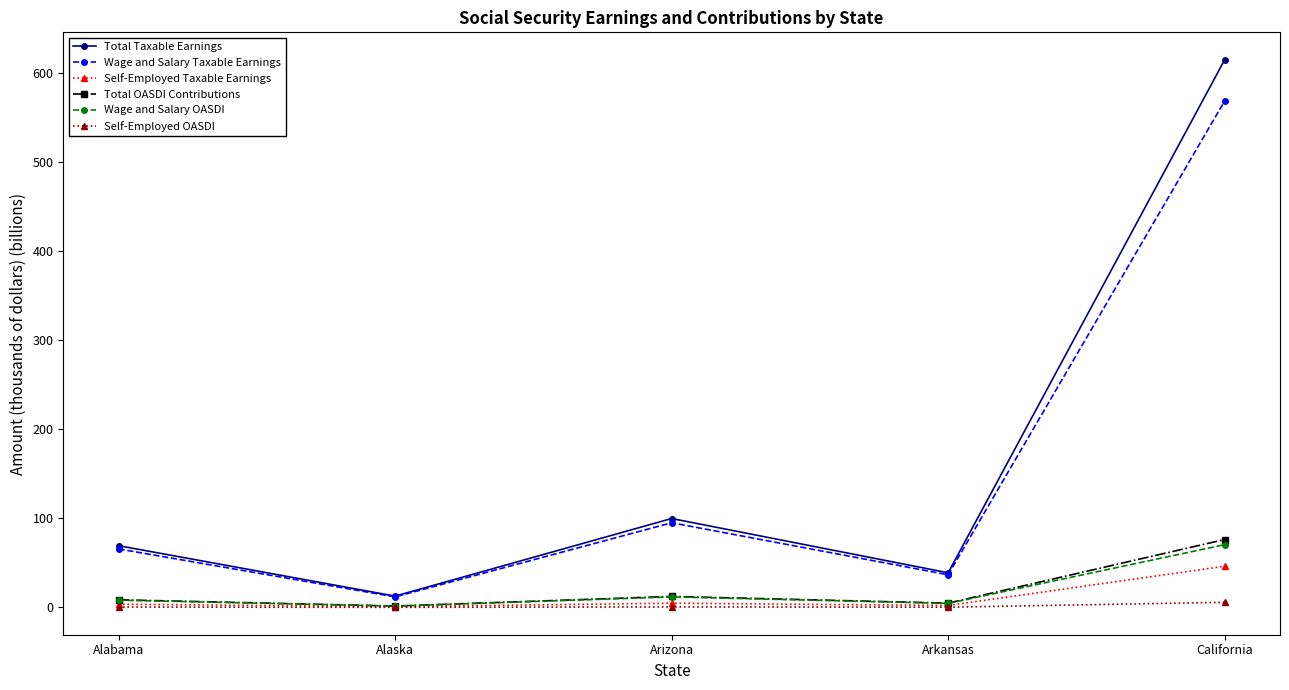

What is the spread (max minus min) of values at Alabama?

68.9